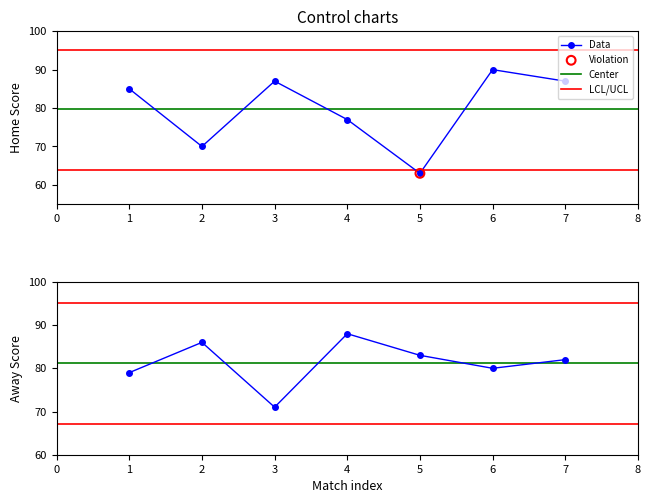

Which series has the largest total across all categories?

Away Score